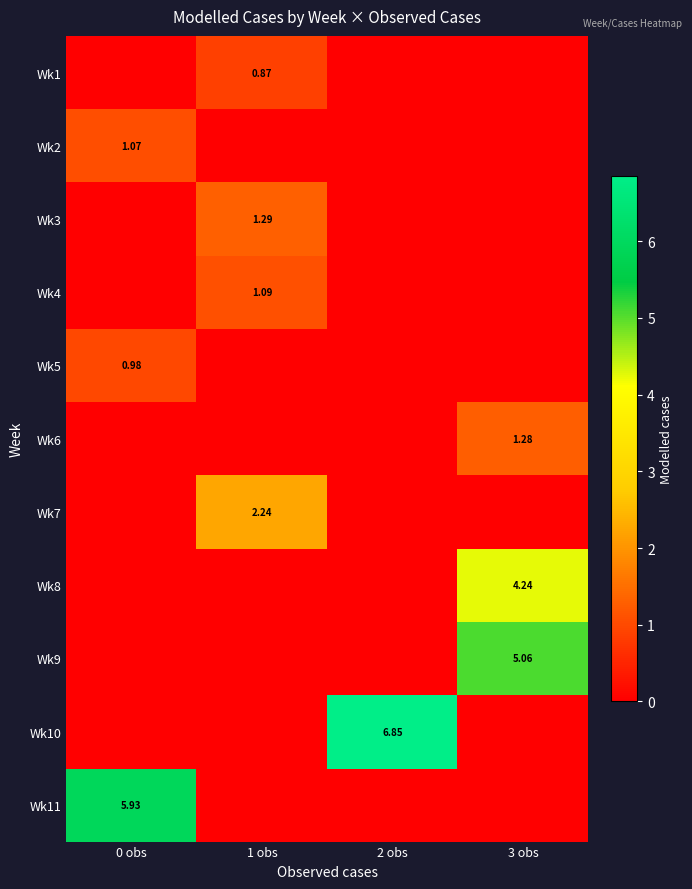

What is the difference between the Wk8 values at 3 obs and 2 obs?

4.2